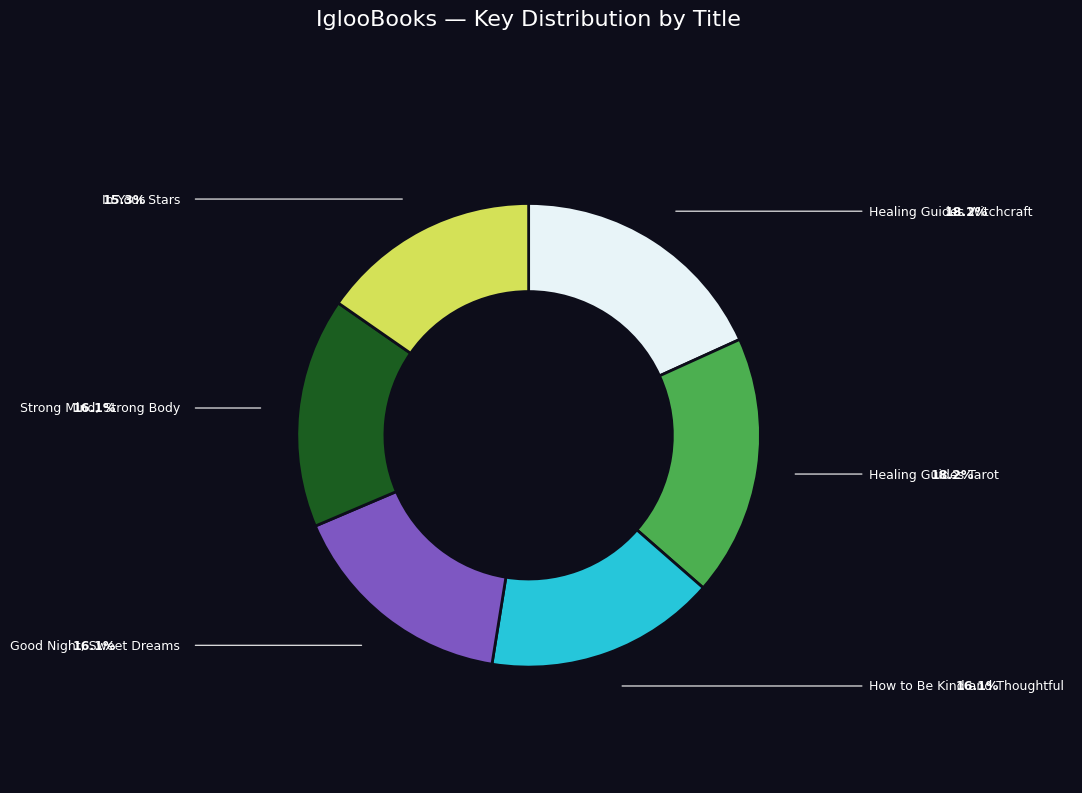

Approximately how many times larger is the value at In Your Stars compared to Healing Guides Witchcraft?

0.8